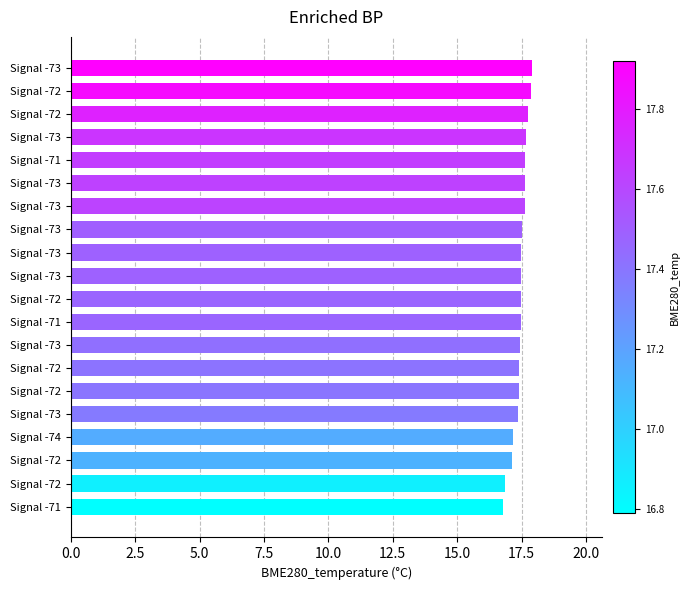

What is the difference between the second highest and second lowest values?

1.0